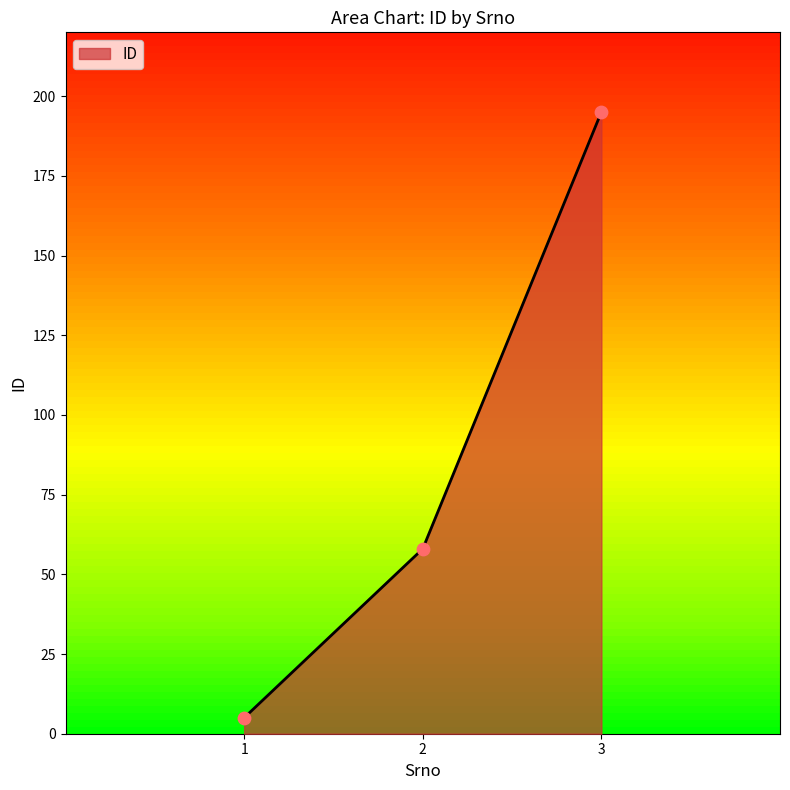

Between 2 and 3, which is larger?

3